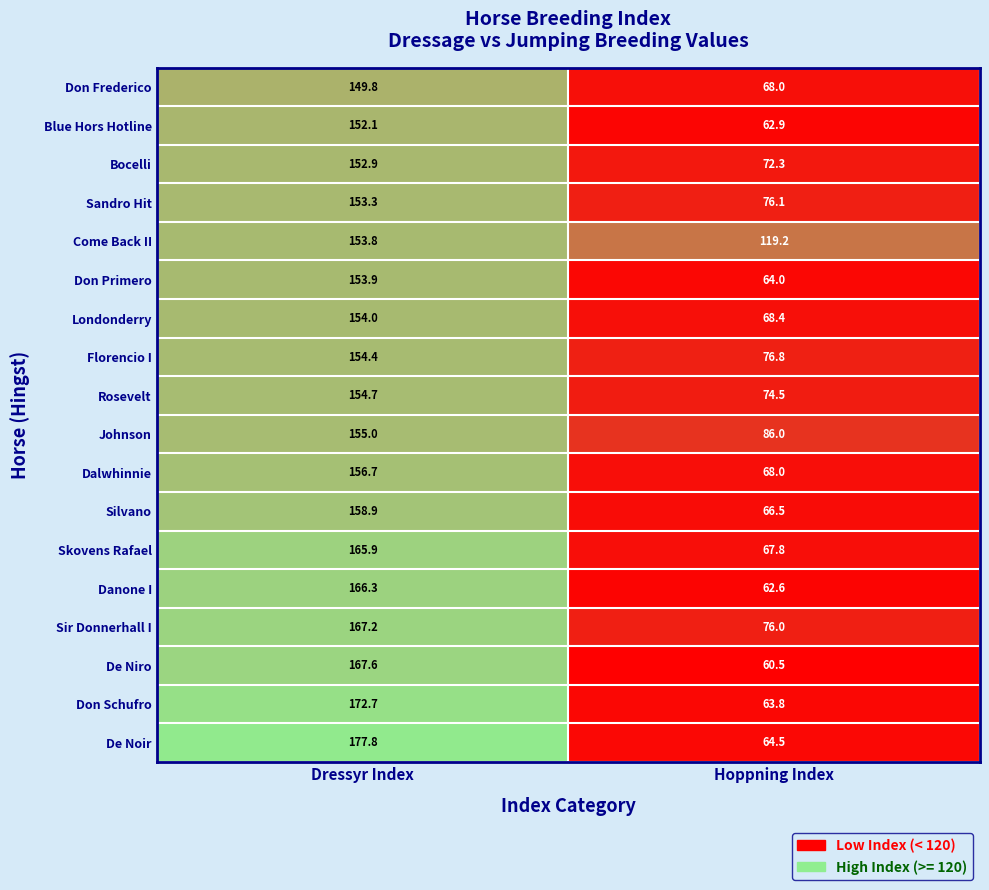

What is the sum of all Florencio I values?

231.2